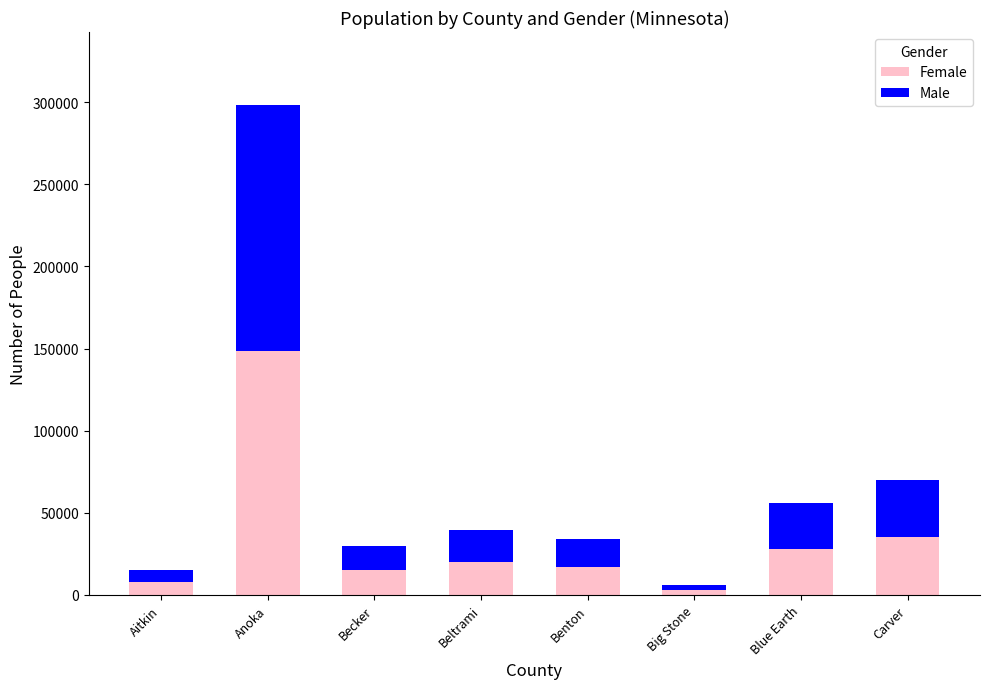

Where is Female nearest to the value 75629?

Carver